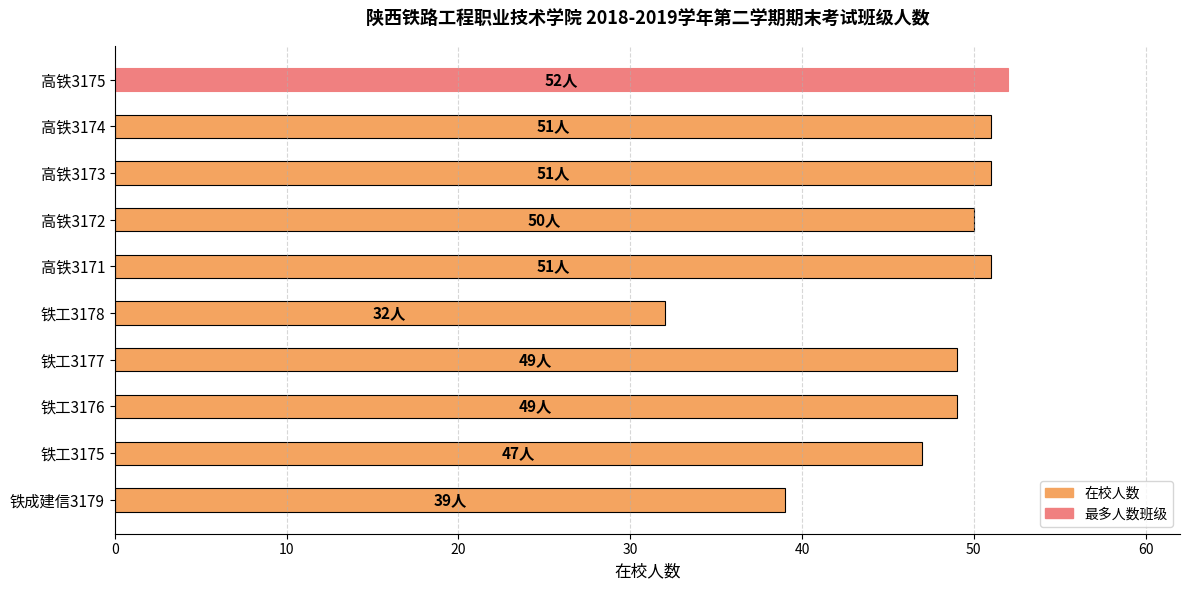

How many data points does each series have?

10